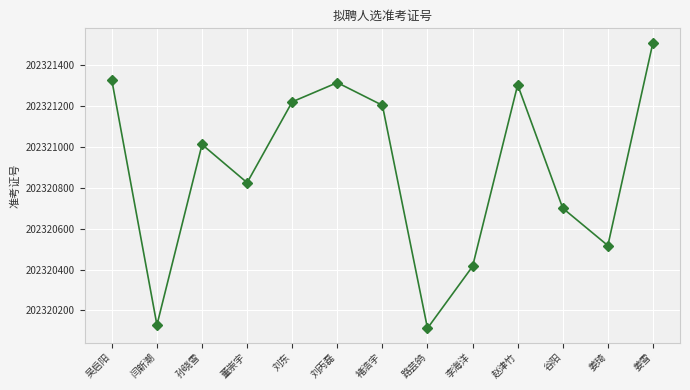

The chart shows a value of 202320129 at 闫新潮. True or false?

True